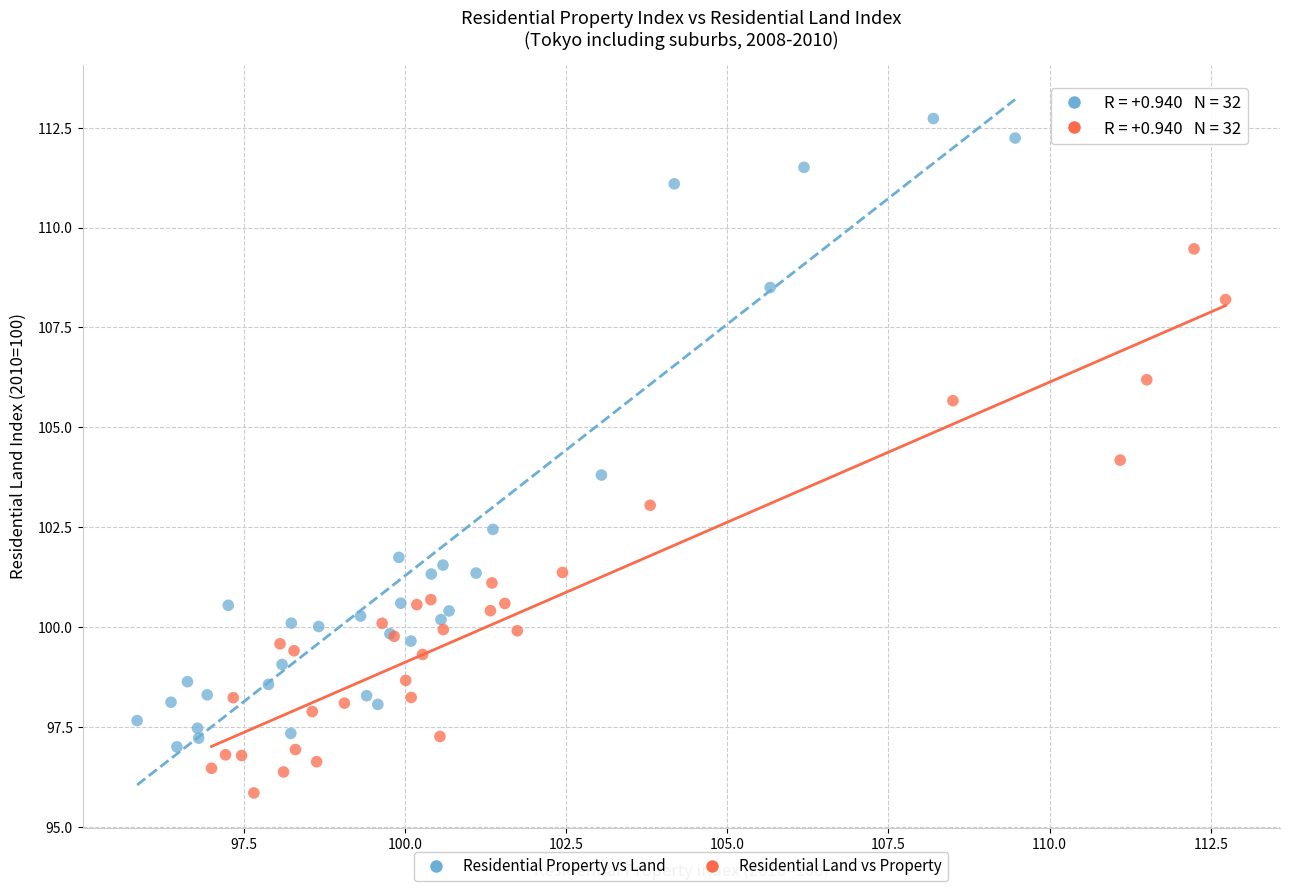

Which series has the widest spread of Y values?

Residential Property vs Land